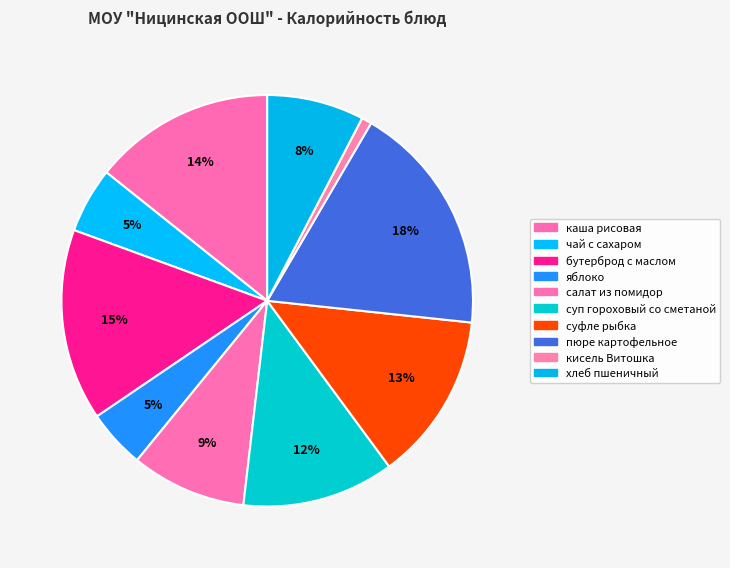

Which category has the biggest portion of the pie?

пюре картофельное